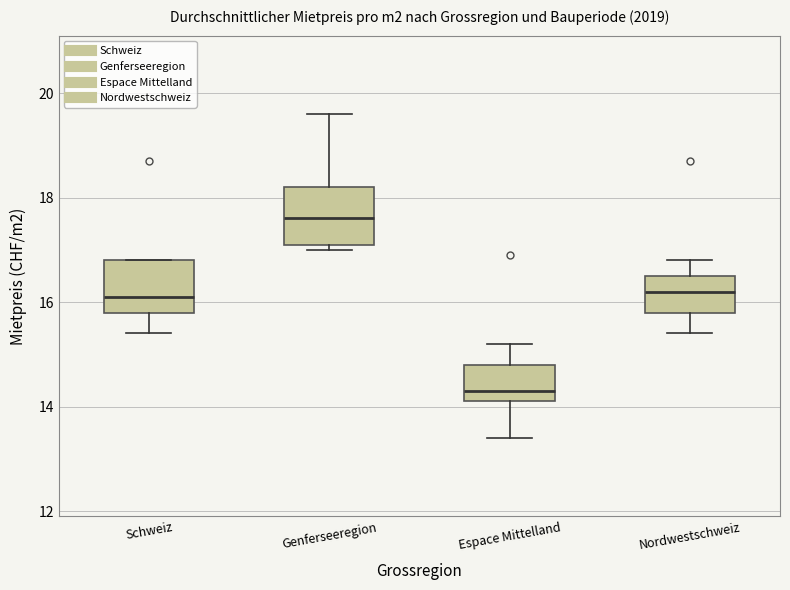

Reading left to right, transcribe this box plot: for each box, give where its median line is, the range the box spans, and where its two whiskers end, as read against the y-axis. The values are not printed on the chart, so give them approximately, as read against the axis.

Schweiz: median 16.2, box 15.8 to 16.8, whiskers 15.4 to 16.8
Genferseeregion: median 17.6, box 17.2 to 18.2, whiskers 17.0 to 19.6
Espace Mittelland: median 14.4, box 14.2 to 14.8, whiskers 13.4 to 15.2
Nordwestschweiz: median 16.2, box 15.8 to 16.6, whiskers 15.4 to 16.8